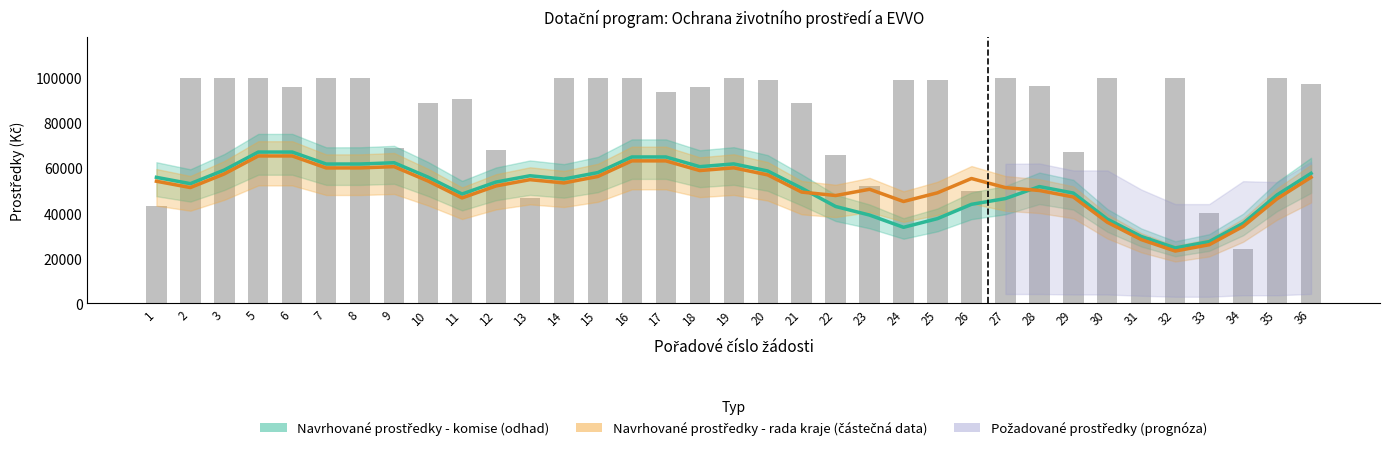

The value of Navrhované prostředky - komise (Kč) at 32 is 15113.1. True or false?

False